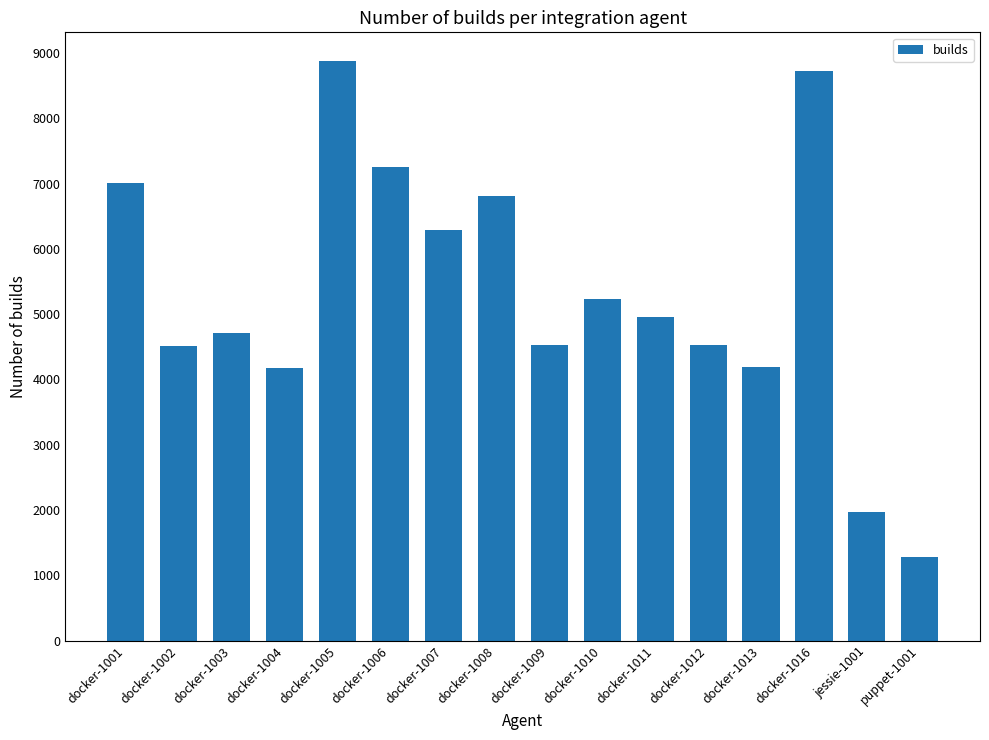

What is the label of the 10th bar from the left?

docker-1010